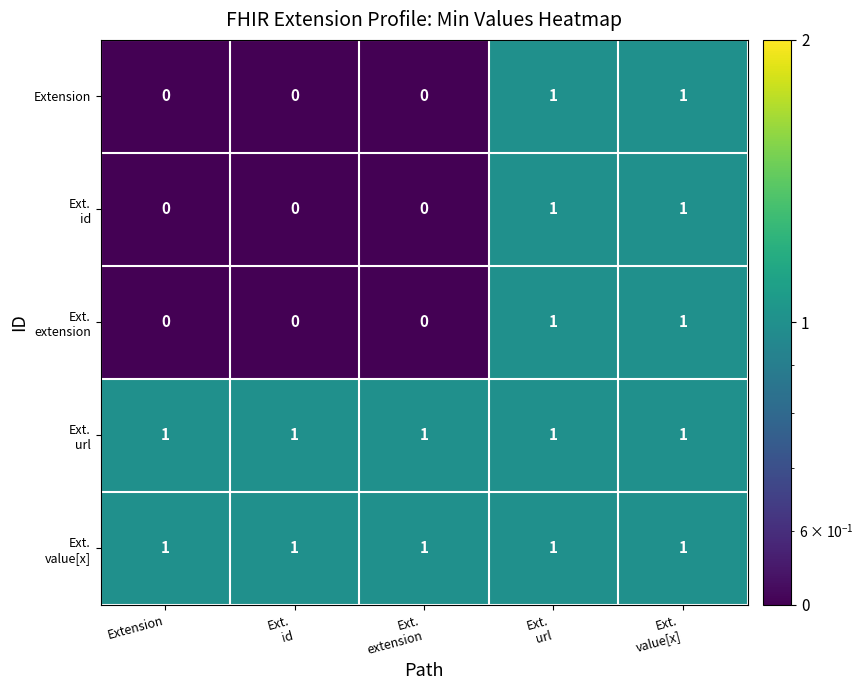

At how many categories does at least one series exceed 0?

5